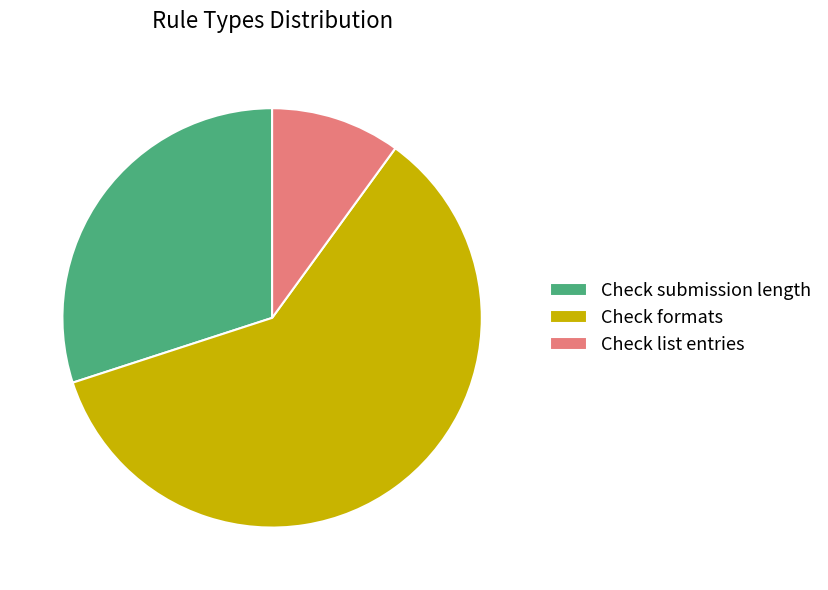

Which has a higher value, Check submission length or Check formats?

Check formats